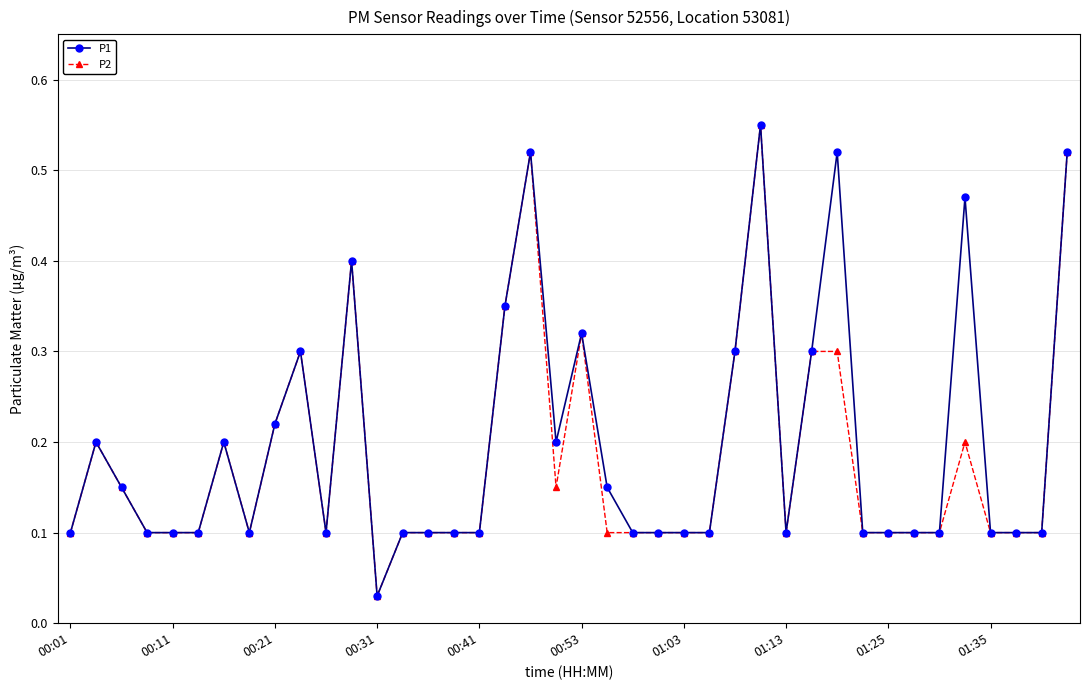

At how many categories does at least one series exceed 0?

40